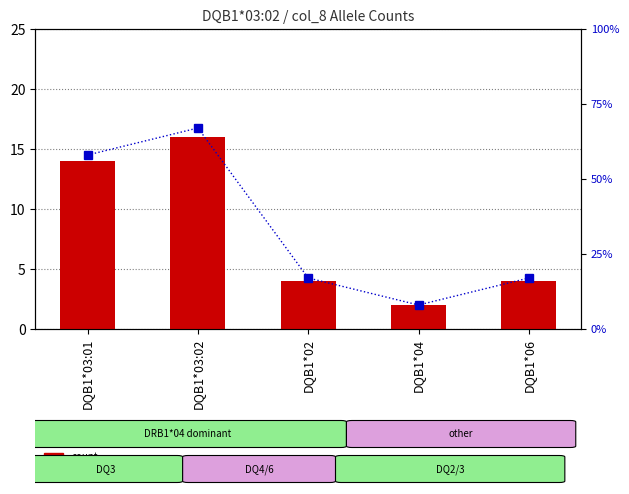

Reading right to left, extract all data points from this chart.

count: DQB1*06=4	DQB1*04=2	DQB1*02=4	DQB1*03:02=16	DQB1*03:01=14
percentile rank within the sample: DQB1*06=17	DQB1*04=8	DQB1*02=17	DQB1*03:02=67	DQB1*03:01=58